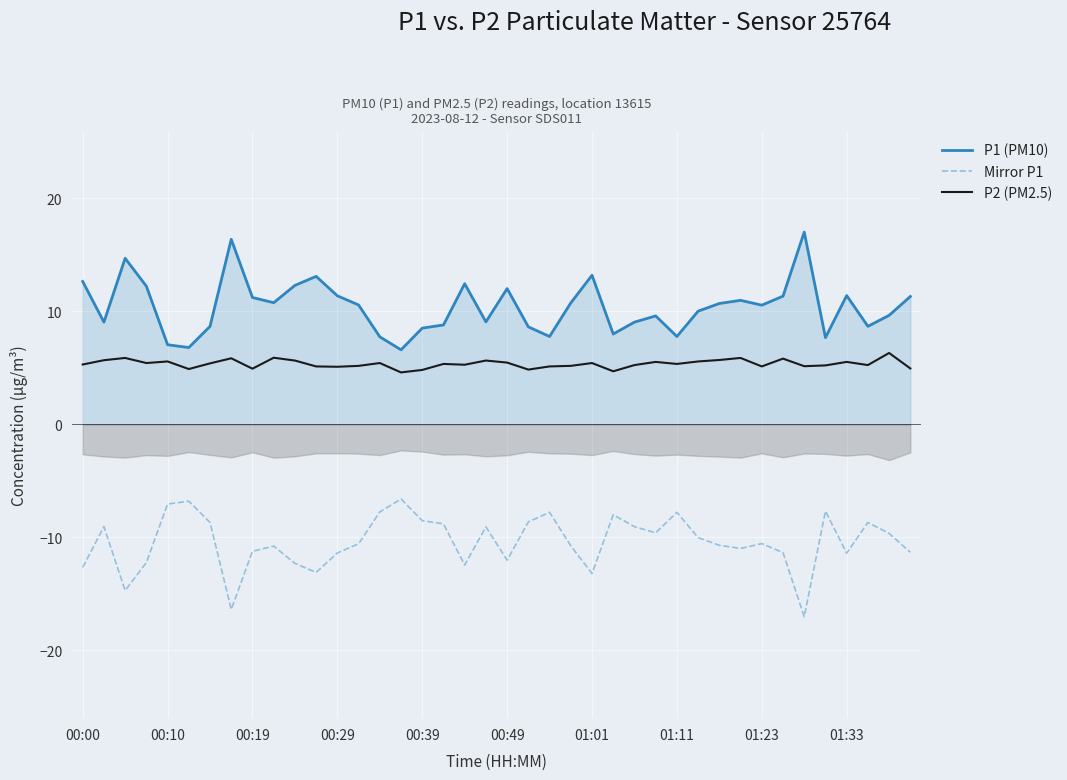

True or false: P2 (PM2.5) and Mirror P1 intersect in this chart.

False